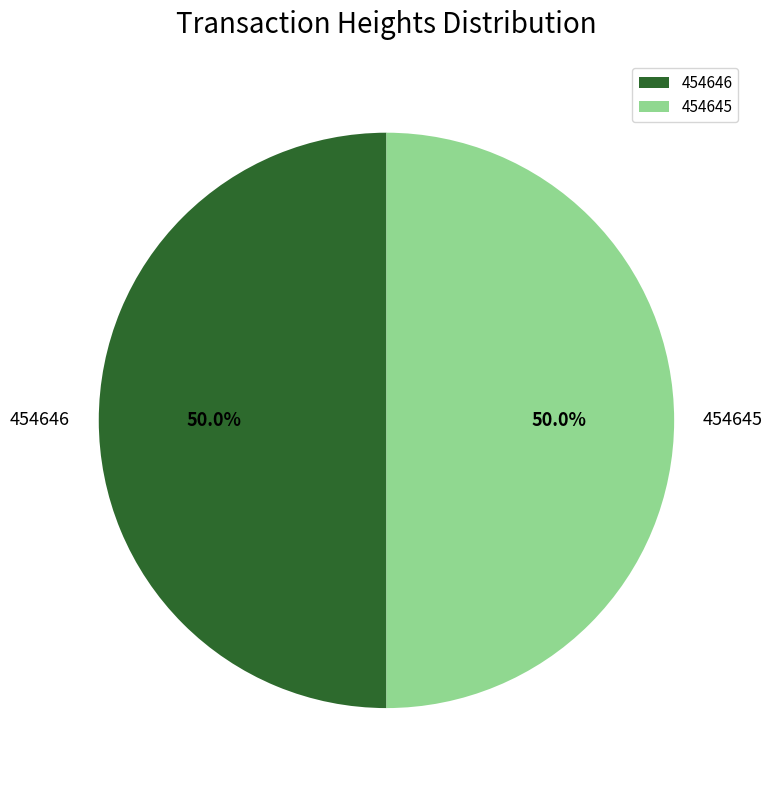

How much of the chart is everything except 454646?

50.0%